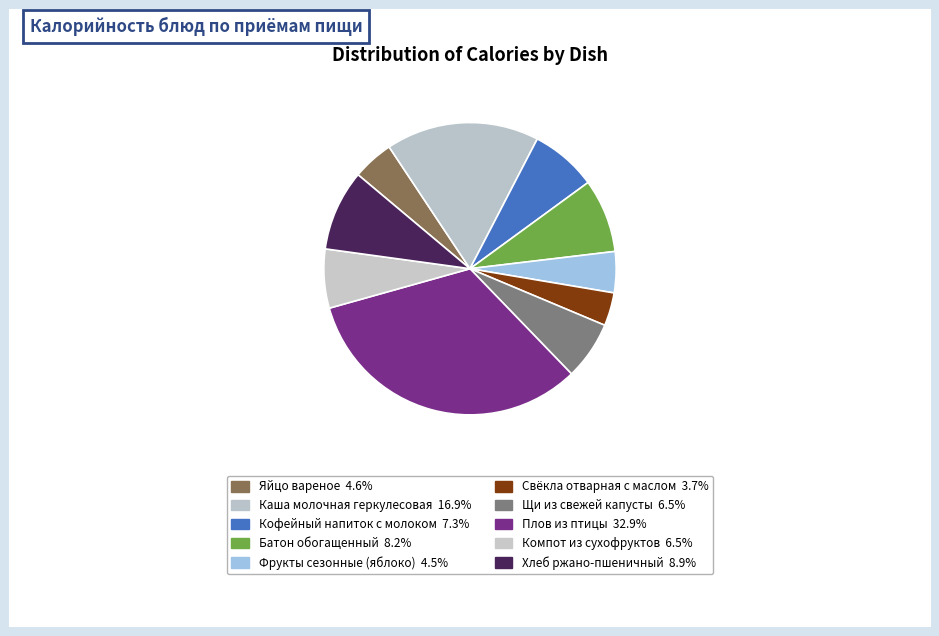

How many slices are in this pie chart?

10